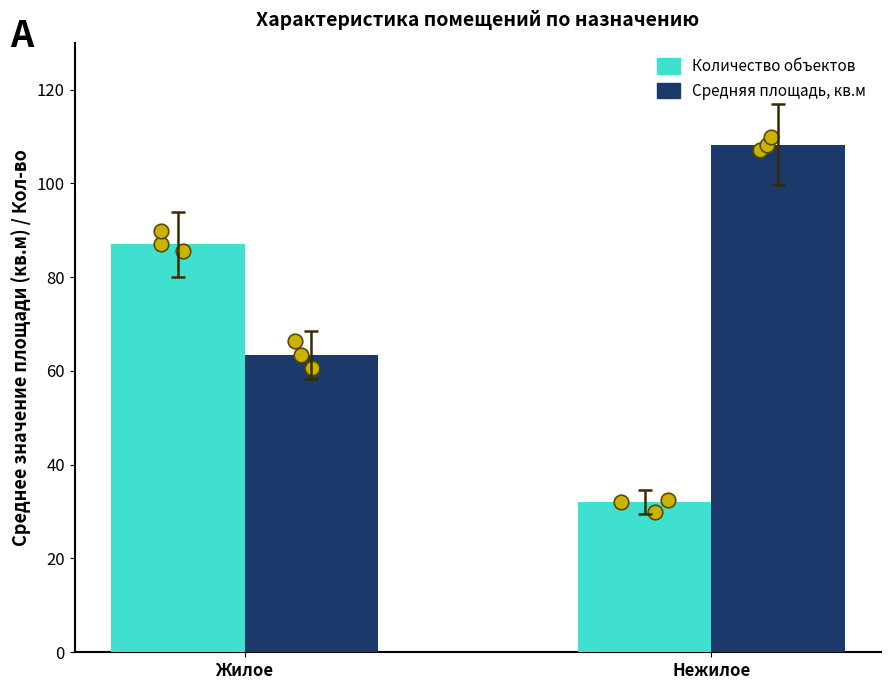

What are all the series names shown in the legend?

Количество объектов, Средняя площадь, кв.м